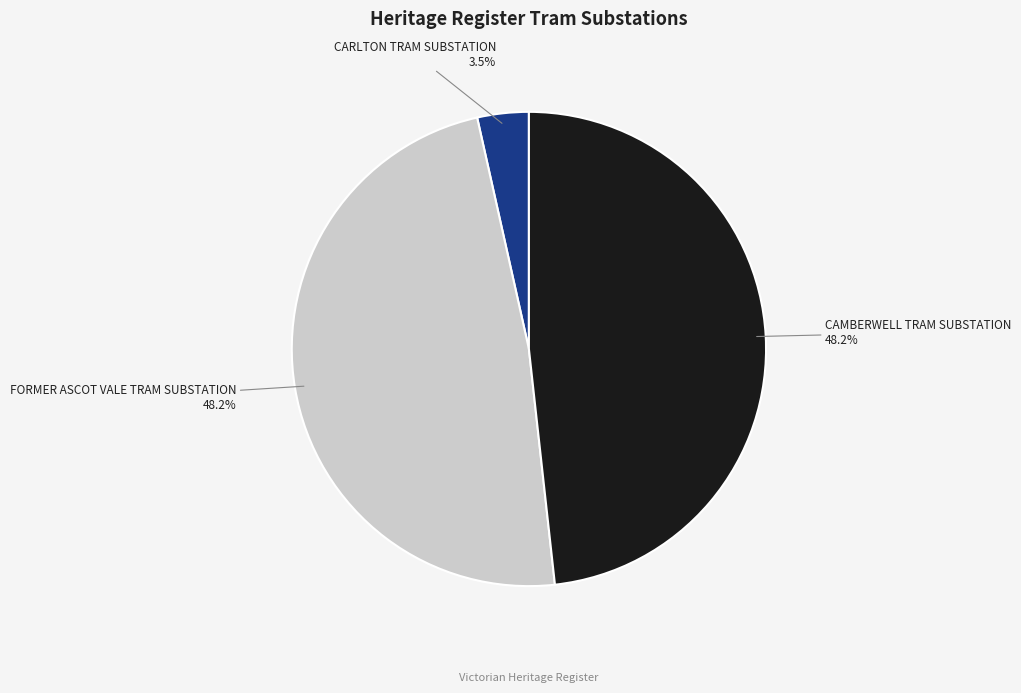

True or false: FORMER ASCOT VALE TRAM SUBSTATION accounts for 48% of the total.

True